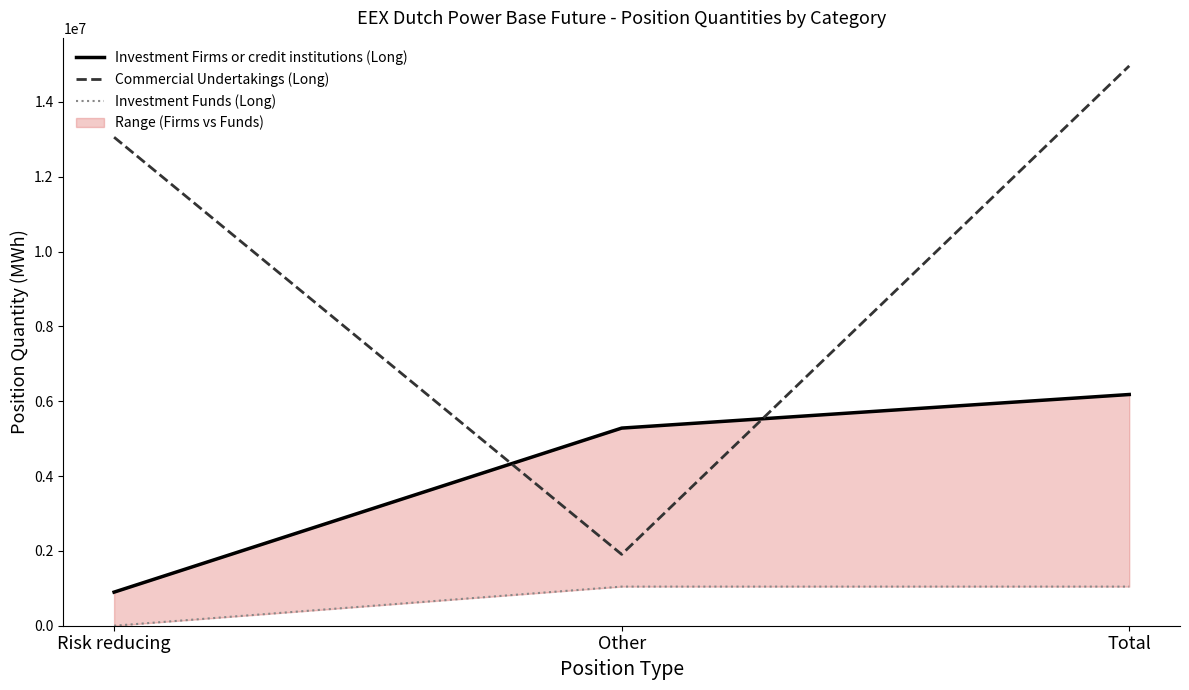

Rank the series by their average value, from highest to lowest.

Commercial Undertakings (Long), Investment Firms or credit institutions (Long), Investment Funds (Long)